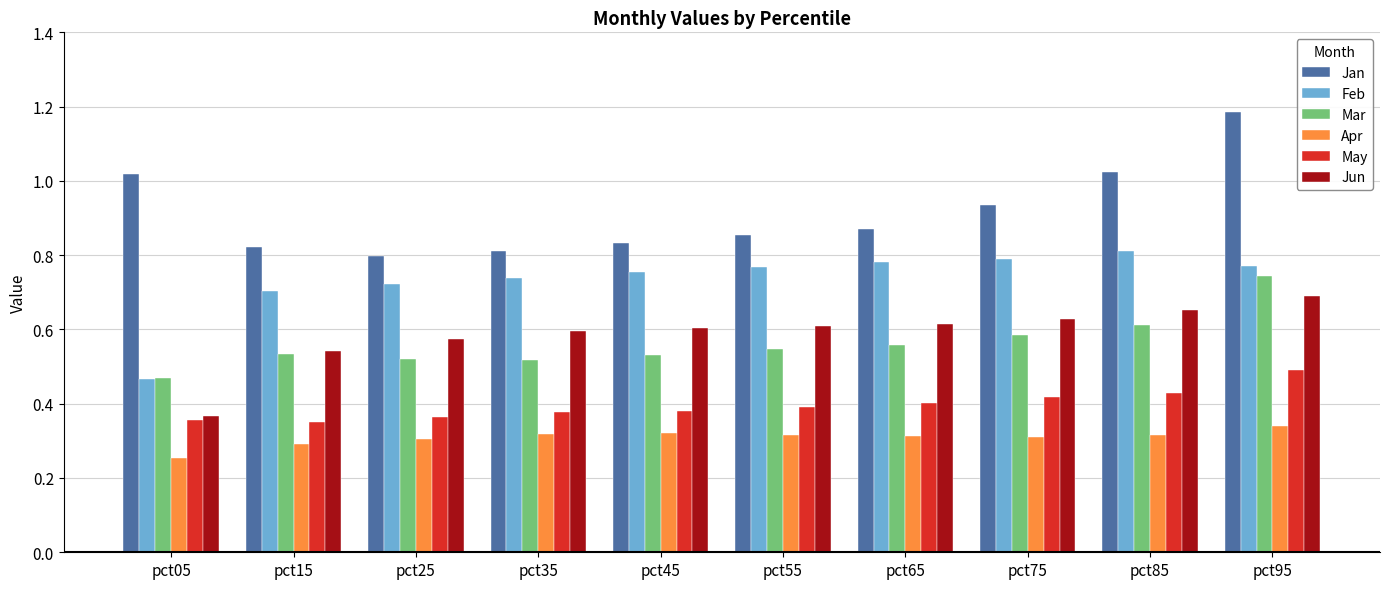

At which label is Jan closest to 0?

pct25